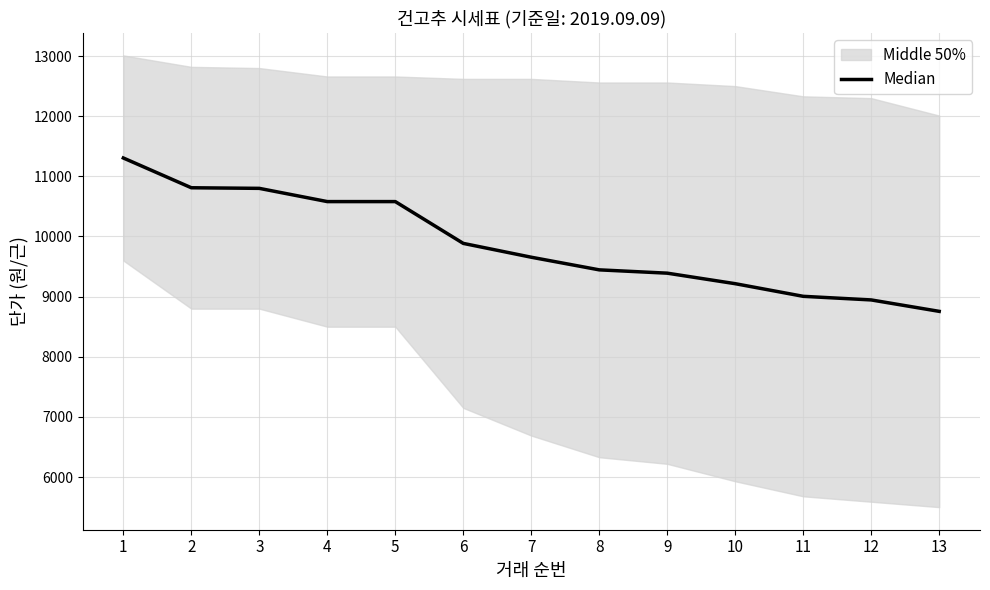

What is the difference between the second highest and second lowest values?

1865